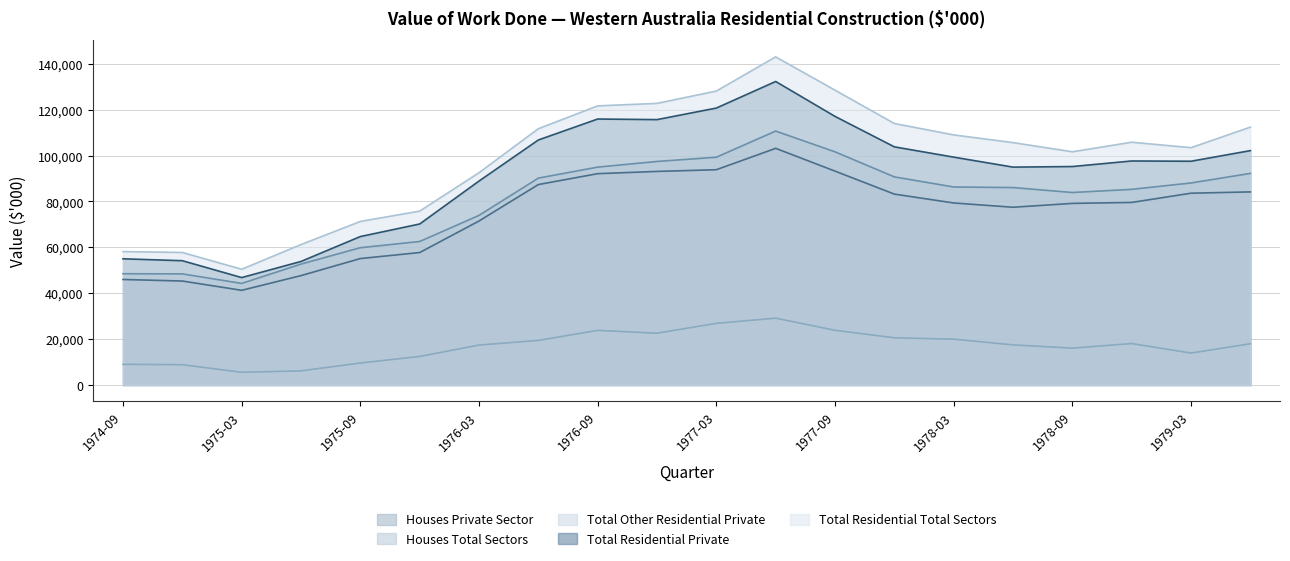

At which category is the sum across all series the highest?

1977-06